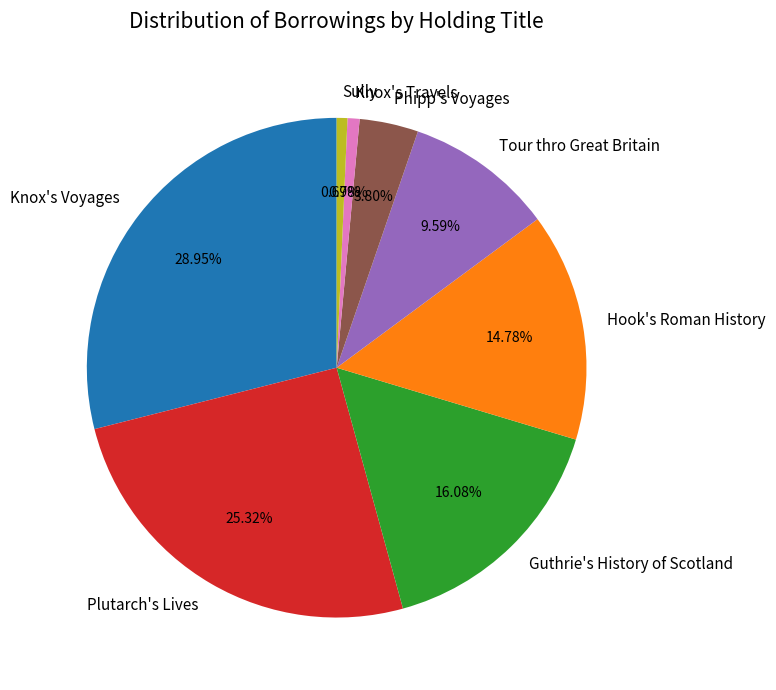

Does any single category account for the majority?

No